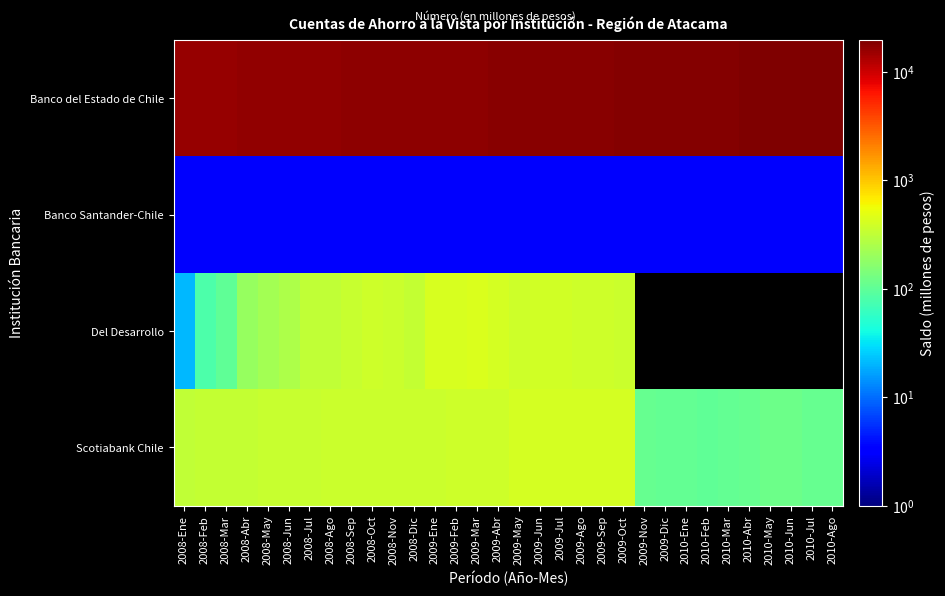

Which category has the lowest value across all series?

2008-Ene